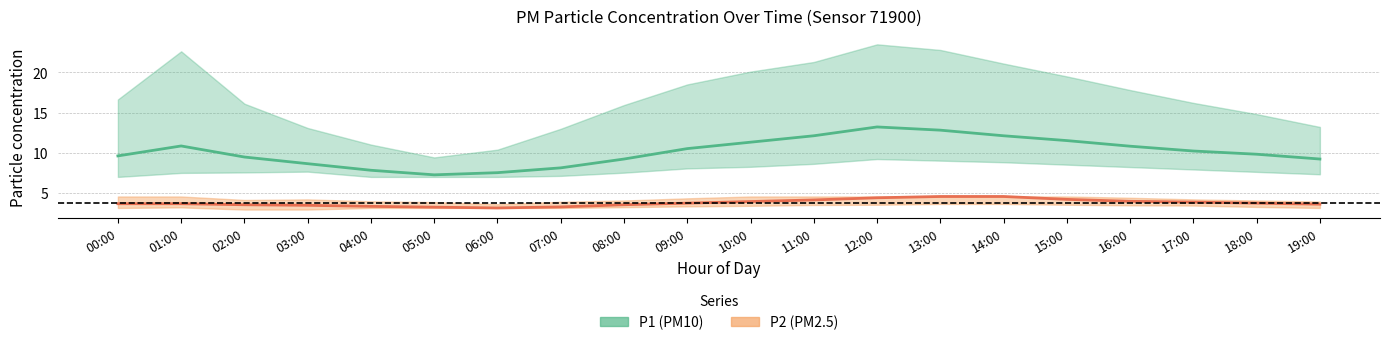

At which category does P2 (PM2.5) center reach its first local valley?

06:00